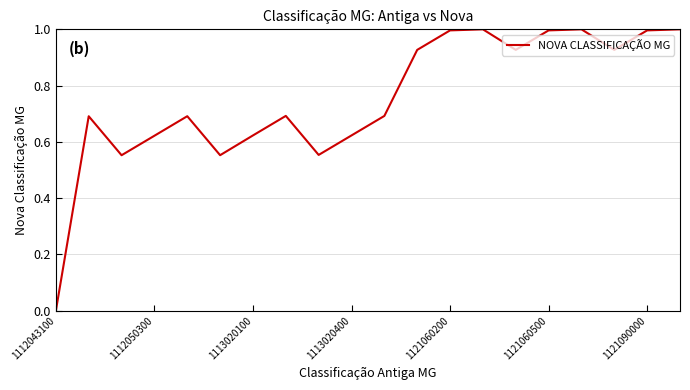

What is the greatest value displayed?

1.0